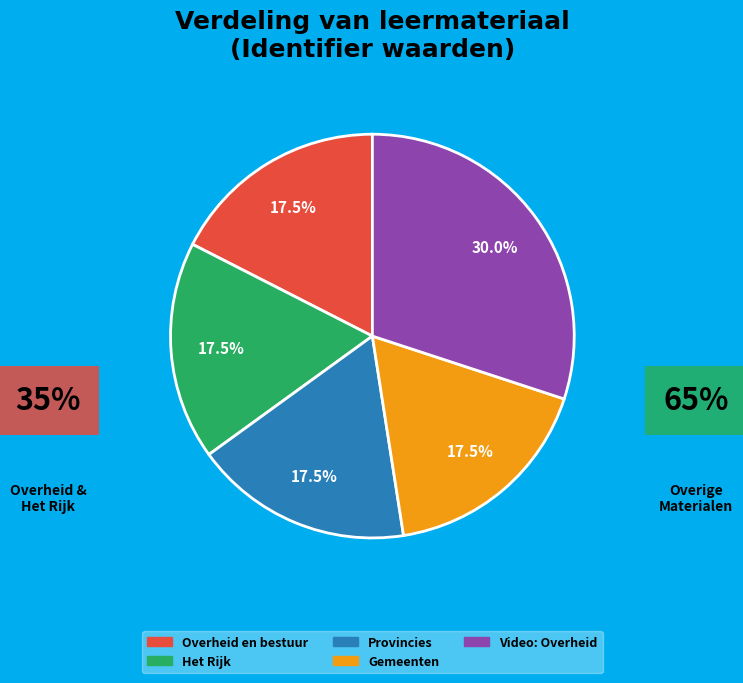

To the nearest percent, what is the combined percentage of Video: Overheid and Provincies?

48%